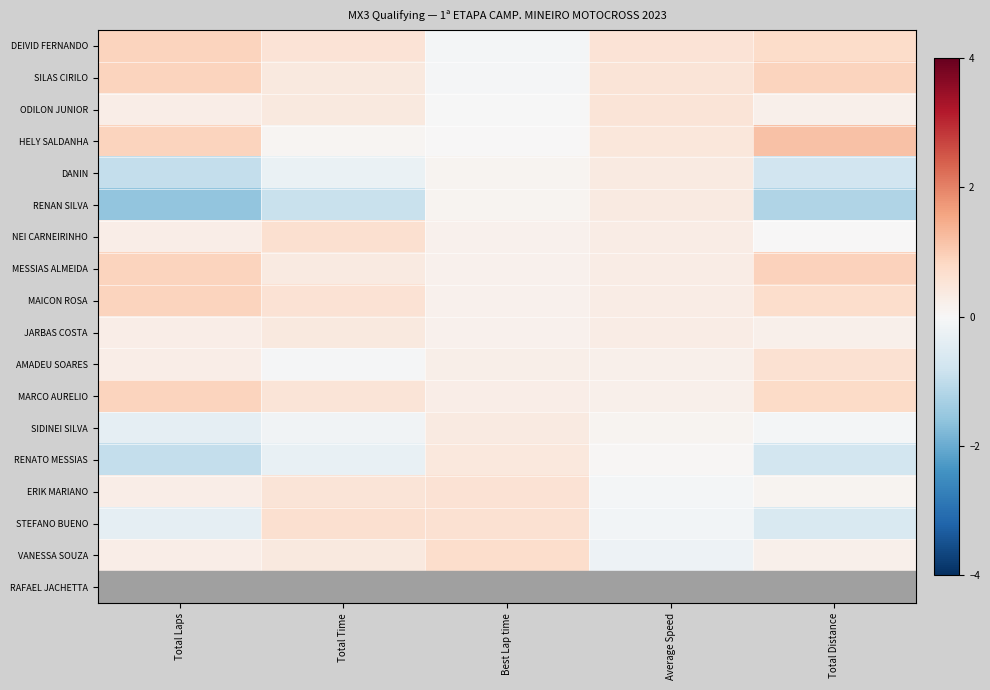

Reading right to left, extract all data points from this chart.

DEIVID FERNANDO: Total Distance=0.7	Average Speed=0.6	Best Lap time=-0.1	Total Time=0.5	Total Laps=0.9
SILAS CIRILO: Total Distance=0.9	Average Speed=0.5	Best Lap time=-0.0	Total Time=0.4	Total Laps=0.9
ODILON JUNIOR: Total Distance=0.2	Average Speed=0.5	Best Lap time=-0.0	Total Time=0.4	Total Laps=0.3
HELY SALDANHA: Total Distance=1.2	Average Speed=0.4	Best Lap time=0.0	Total Time=0.1	Total Laps=0.9
DANIN: Total Distance=-0.8	Average Speed=0.4	Best Lap time=0.1	Total Time=-0.3	Total Laps=-1.0
RENAN SILVA: Total Distance=-1.2	Average Speed=0.3	Best Lap time=0.1	Total Time=-0.9	Total Laps=-1.6
NEI CARNEIRINHO: Total Distance=0.0	Average Speed=0.3	Best Lap time=0.2	Total Time=0.6	Total Laps=0.3
MESSIAS ALMEIDA: Total Distance=0.9	Average Speed=0.3	Best Lap time=0.2	Total Time=0.4	Total Laps=0.9
MAICON ROSA: Total Distance=0.7	Average Speed=0.3	Best Lap time=0.2	Total Time=0.6	Total Laps=0.9
JARBAS COSTA: Total Distance=0.2	Average Speed=0.3	Best Lap time=0.2	Total Time=0.4	Total Laps=0.3
AMADEU SOARES: Total Distance=0.6	Average Speed=0.2	Best Lap time=0.2	Total Time=-0.1	Total Laps=0.3
MARCO AURELIO: Total Distance=0.8	Average Speed=0.2	Best Lap time=0.3	Total Time=0.5	Total Laps=0.9
SIDINEI SILVA: Total Distance=-0.1	Average Speed=0.1	Best Lap time=0.4	Total Time=-0.1	Total Laps=-0.3
RENATO MESSIAS: Total Distance=-0.7	Average Speed=0.0	Best Lap time=0.4	Total Time=-0.3	Total Laps=-1.0
ERIK MARIANO: Total Distance=0.1	Average Speed=-0.1	Best Lap time=0.6	Total Time=0.5	Total Laps=0.3
STEFANO BUENO: Total Distance=-0.6	Average Speed=-0.1	Best Lap time=0.6	Total Time=0.6	Total Laps=-0.3
VANESSA SOUZA: Total Distance=0.2	Average Speed=-0.2	Best Lap time=0.7	Total Time=0.4	Total Laps=0.3
RAFAEL JACHETTA: Total Distance=-3.1	Average Speed=-4.0	Best Lap time=-4.0	Total Time=-3.8	Total Laps=-2.8